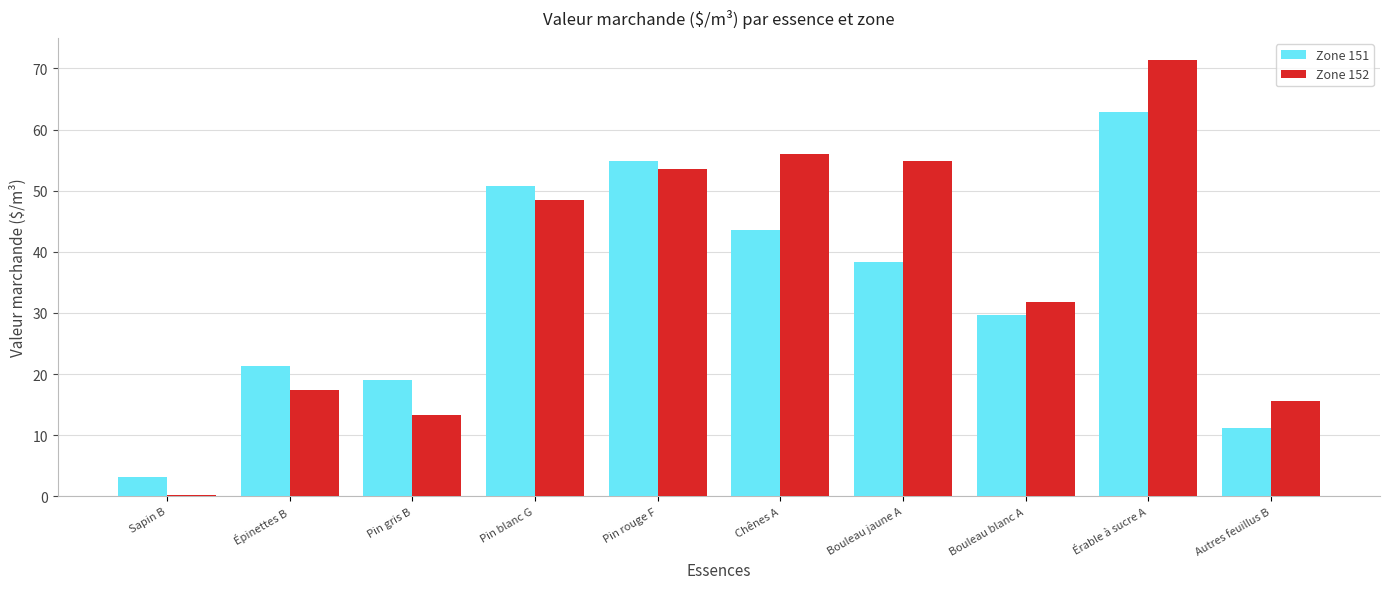

Count the number of data series in this chart.

2